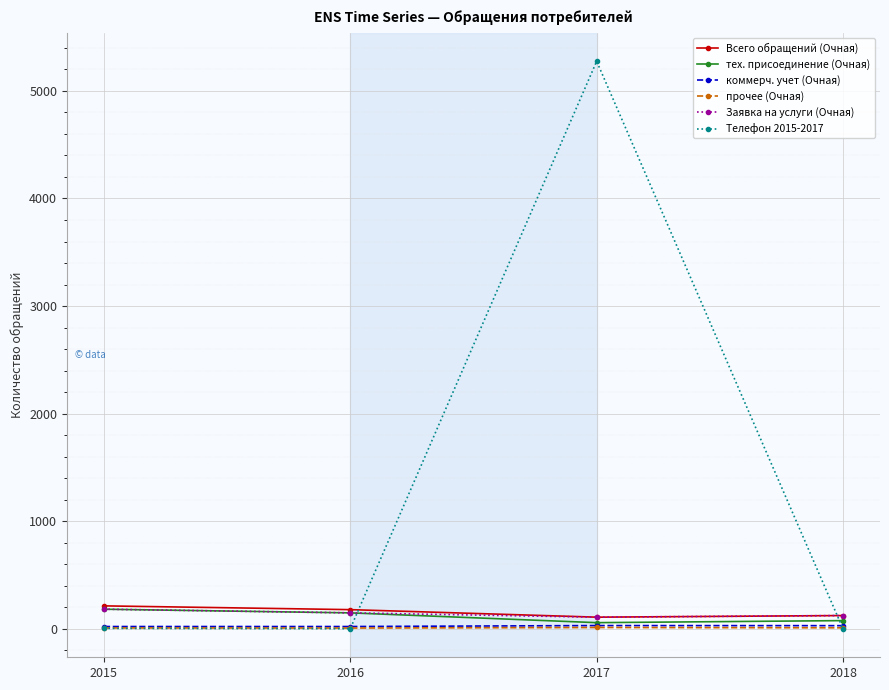

What is the difference between the second highest and second lowest values in the прочее (Очная) series?

1